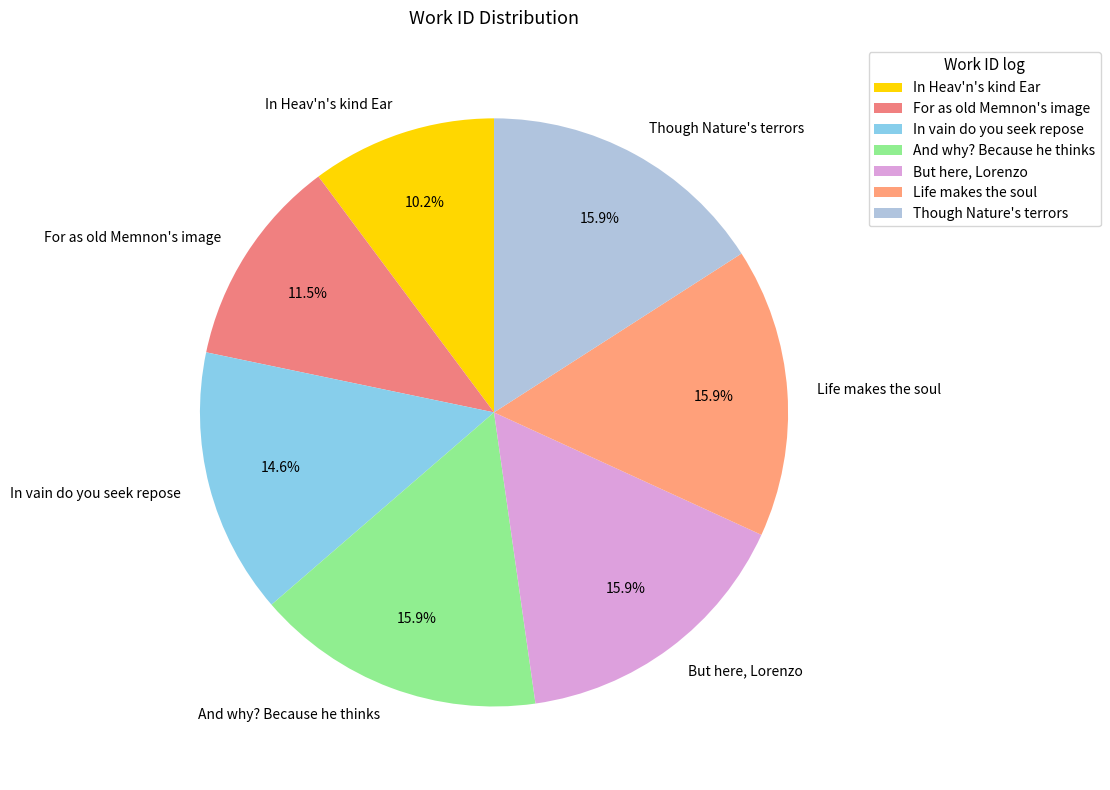

What is the smallest slice in the pie chart?

In Heav'n's kind Ear